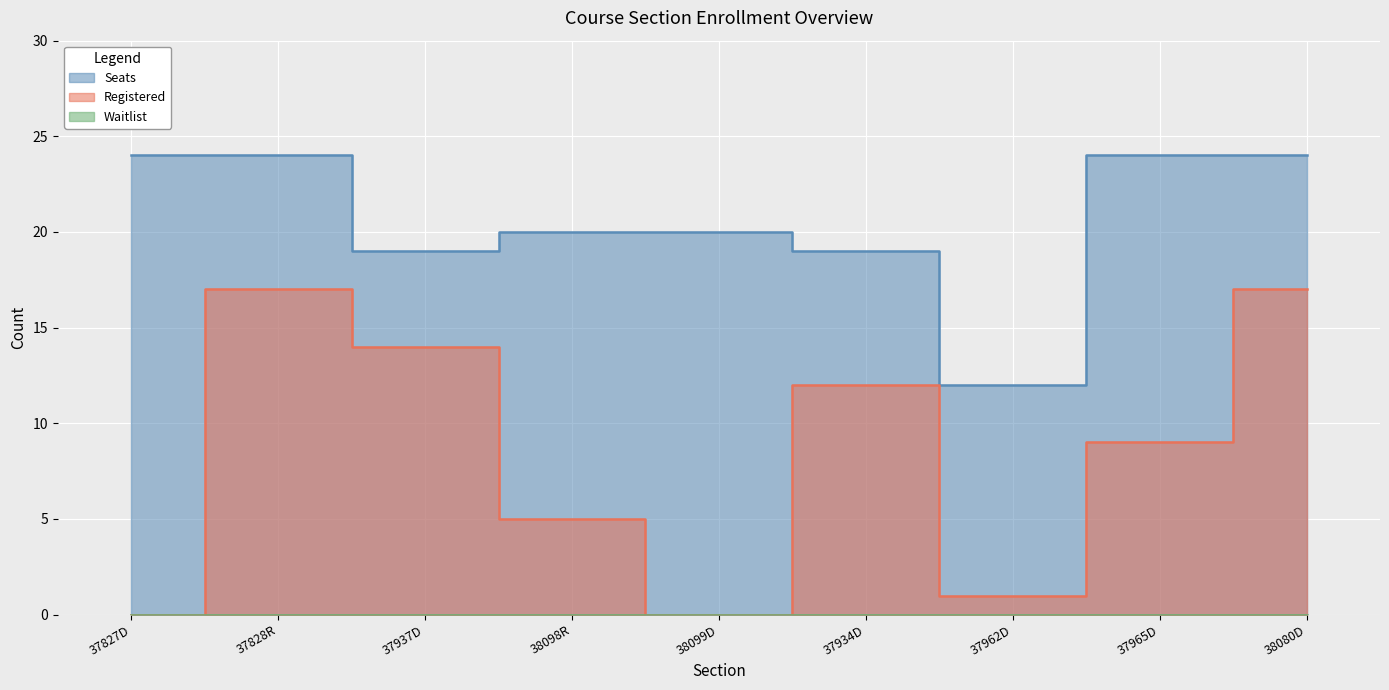

At how many categories does at least one series exceed 16?

8